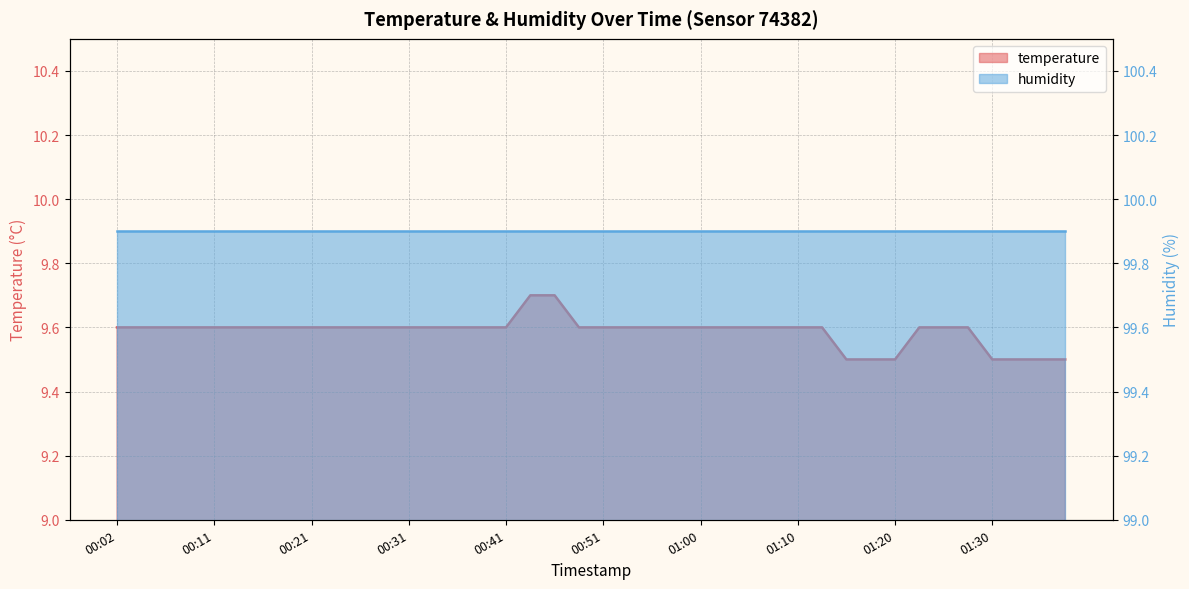

Where is the data nearest to the value 9?

01:15